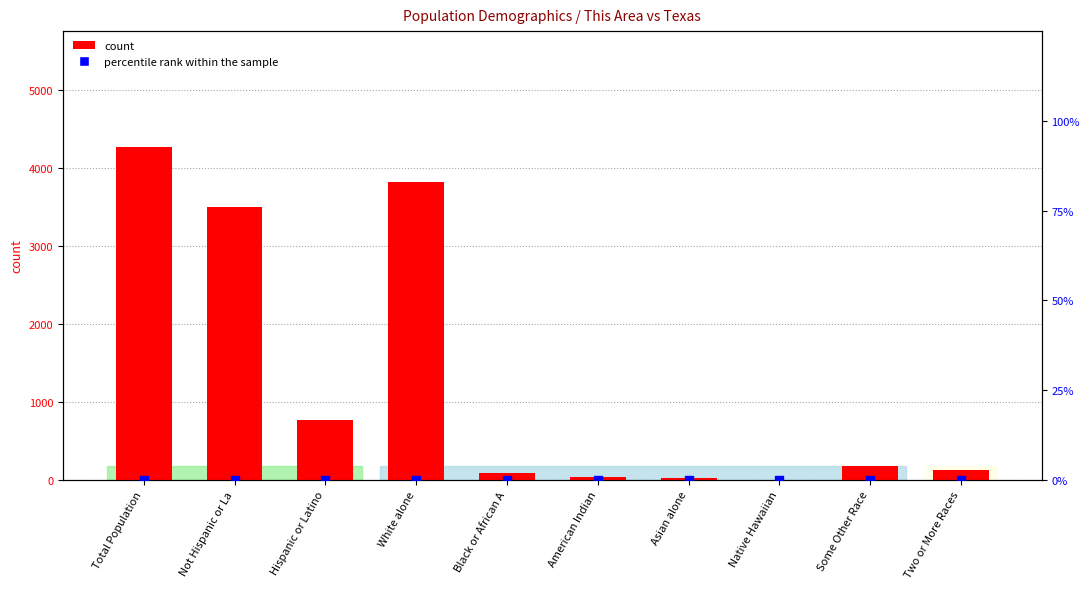

Which series reaches the maximum Y coordinate?

count